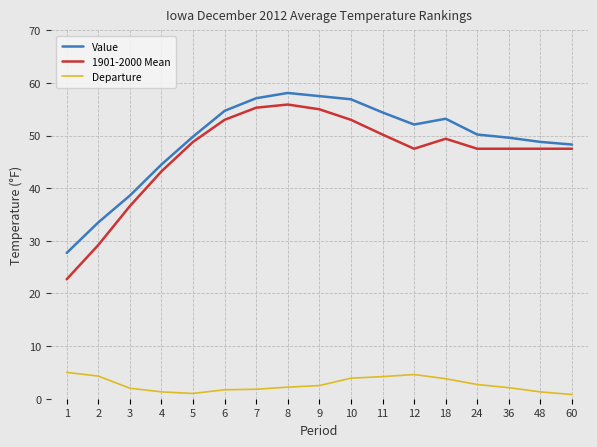

True or false: Value has more than 0 interior local peaks.

True